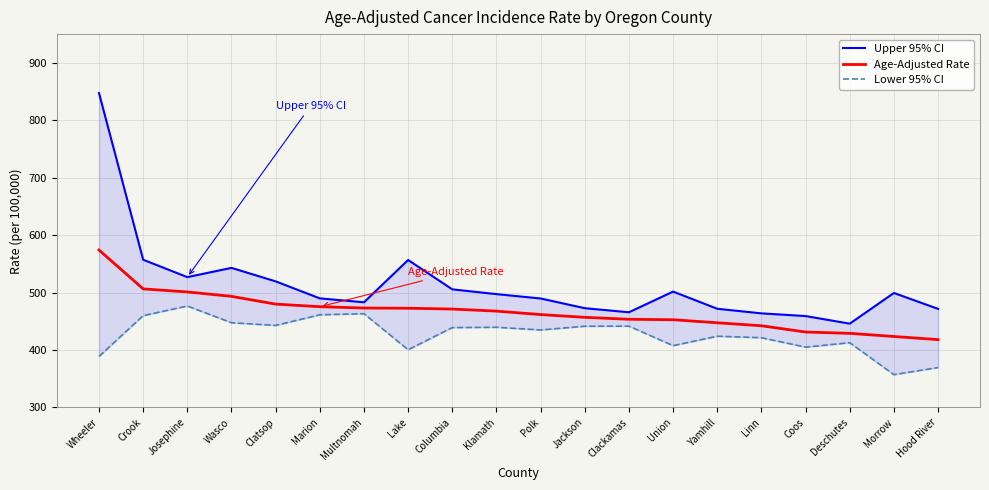

Is the value of Upper 95% CI at Crook greater than the value of Lower 95% CI at Wheeler?

Yes